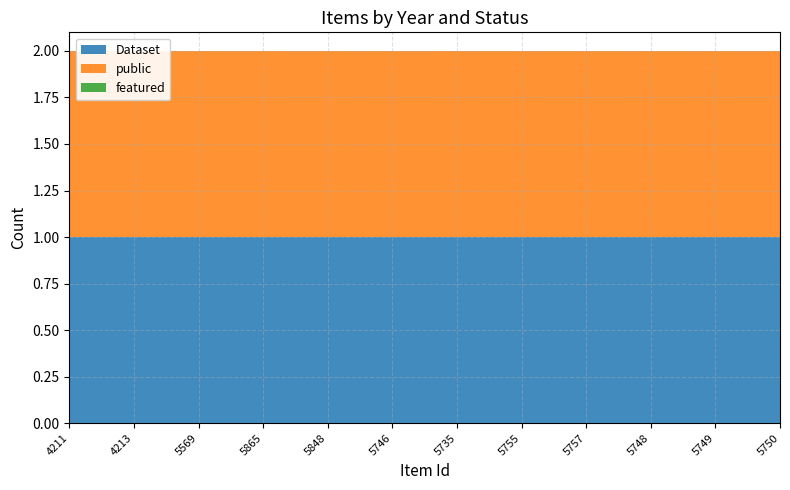

Reading left to right, what are all the values shown in this chart?

Dataset: 4211=1	4213=1	5569=1	5865=1	5848=1	5746=1	5735=1	5755=1	5757=1	5748=1	5749=1	5750=1
public: 4211=1	4213=1	5569=1	5865=1	5848=1	5746=1	5735=1	5755=1	5757=1	5748=1	5749=1	5750=1
featured: 4211=0	4213=0	5569=0	5865=0	5848=0	5746=0	5735=0	5755=0	5757=0	5748=0	5749=0	5750=0